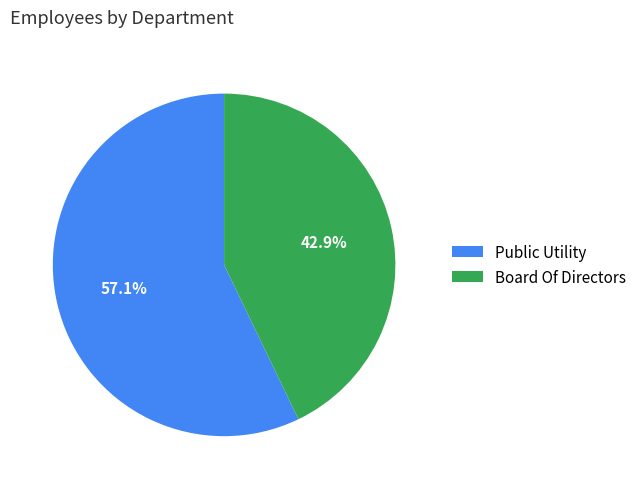

Which has a higher value, Board Of Directors or Public Utility?

Public Utility